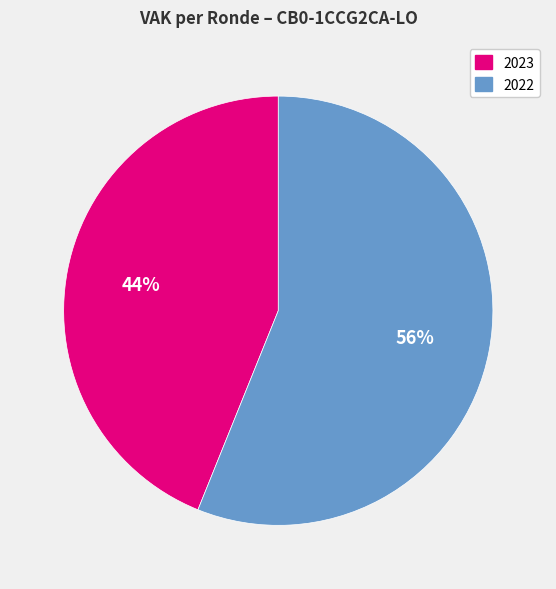

To the nearest percent, what is the difference between the largest and smallest slice percentages?

12%